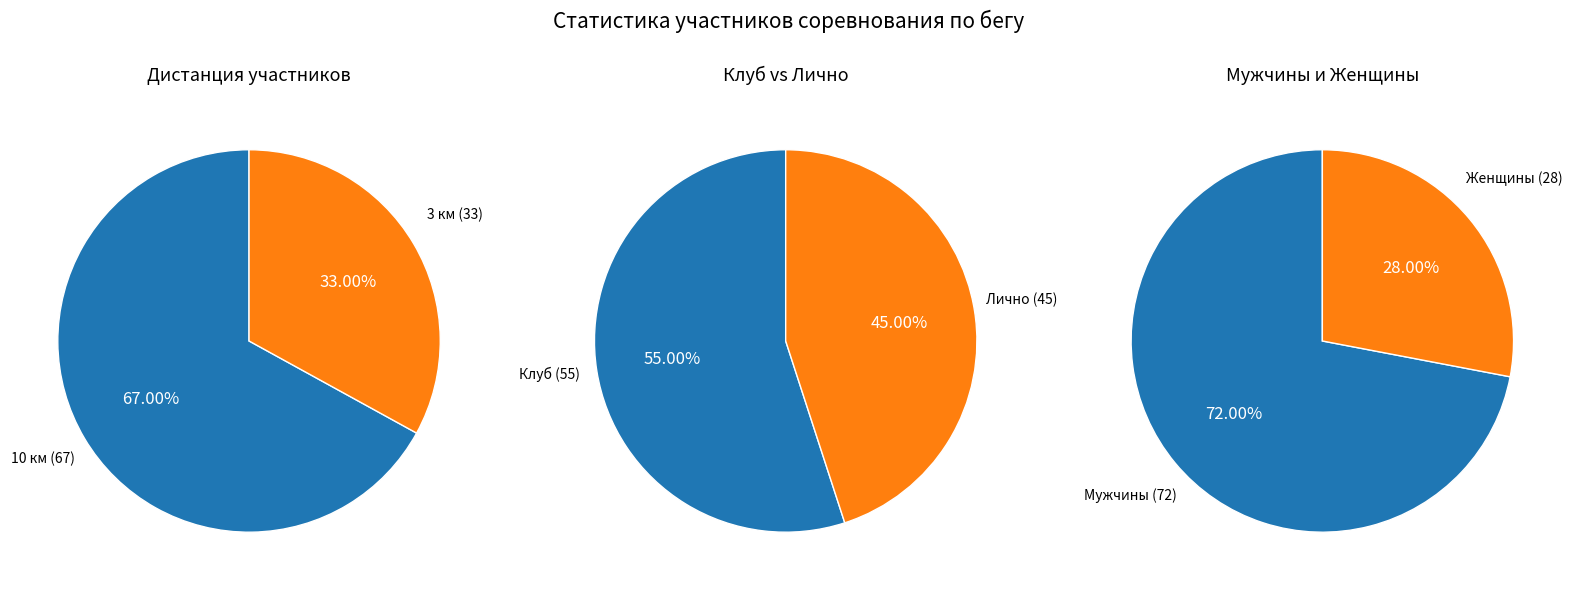

Which category accounts for the majority?

10 км